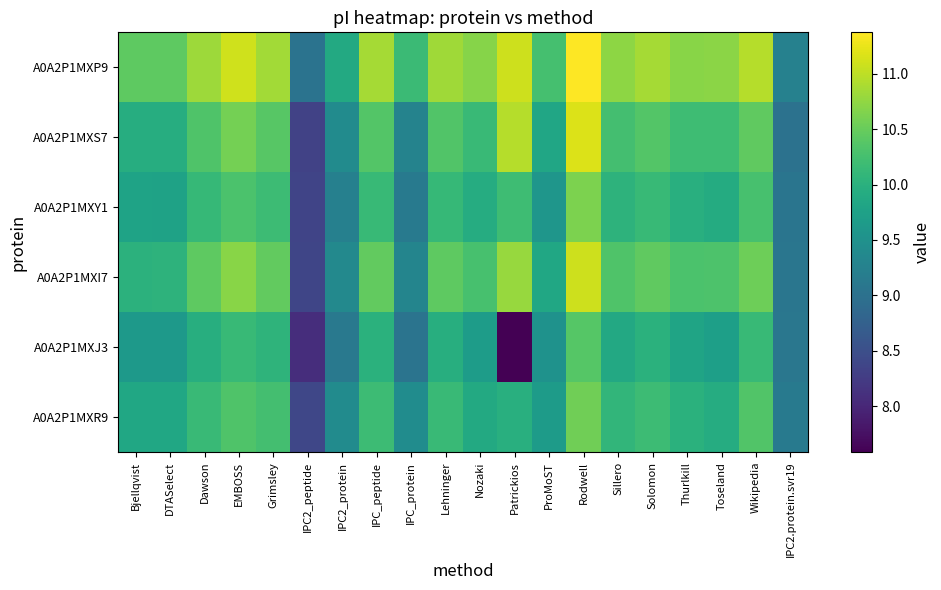

Reading left to right, transcribe all the data shown in this chart.

A0A2P1MXP9: Bjellqvist=10.4	DTASelect=10.4	Dawson=10.8	EMBOSS=11.1	Grimsley=10.8	IPC2_peptide=9.0	IPC2_protein=9.9	IPC_peptide=10.9	IPC_protein=10.2	Lehninger=10.8	Nozaki=10.7	Patrickios=11.1	ProMoST=10.3	Rodwell=11.4	Sillero=10.7	Solomon=10.9	Thurlkill=10.7	Toseland=10.7	Wikipedia=10.9	IPC2.protein.svr19=9.3
A0A2P1MXS7: Bjellqvist=9.9	DTASelect=9.9	Dawson=10.3	EMBOSS=10.6	Grimsley=10.4	IPC2_peptide=8.3	IPC2_protein=9.4	IPC_peptide=10.4	IPC_protein=9.3	Lehninger=10.3	Nozaki=10.2	Patrickios=10.9	ProMoST=9.8	Rodwell=11.2	Sillero=10.2	Solomon=10.4	Thurlkill=10.2	Toseland=10.2	Wikipedia=10.5	IPC2.protein.svr19=9.0
A0A2P1MXY1: Bjellqvist=9.8	DTASelect=9.8	Dawson=10.1	EMBOSS=10.3	Grimsley=10.2	IPC2_peptide=8.4	IPC2_protein=9.2	IPC_peptide=10.1	IPC_protein=9.2	Lehninger=10.1	Nozaki=9.9	Patrickios=10.2	ProMoST=9.6	Rodwell=10.6	Sillero=10.0	Solomon=10.1	Thurlkill=10.0	Toseland=9.9	Wikipedia=10.3	IPC2.protein.svr19=9.1
A0A2P1MXI7: Bjellqvist=10.0	DTASelect=10.0	Dawson=10.4	EMBOSS=10.7	Grimsley=10.5	IPC2_peptide=8.4	IPC2_protein=9.4	IPC_peptide=10.5	IPC_protein=9.3	Lehninger=10.4	Nozaki=10.3	Patrickios=10.8	ProMoST=9.8	Rodwell=11.1	Sillero=10.3	Solomon=10.5	Thurlkill=10.3	Toseland=10.3	Wikipedia=10.5	IPC2.protein.svr19=9.1
A0A2P1MXJ3: Bjellqvist=9.6	DTASelect=9.6	Dawson=10.0	EMBOSS=10.1	Grimsley=10.0	IPC2_peptide=8.1	IPC2_protein=9.1	IPC_peptide=10.0	IPC_protein=9.0	Lehninger=10.0	Nozaki=9.7	Patrickios=7.6	ProMoST=9.5	Rodwell=10.4	Sillero=9.9	Solomon=10.0	Thurlkill=9.8	Toseland=9.7	Wikipedia=10.1	IPC2.protein.svr19=9.1
A0A2P1MXR9: Bjellqvist=9.8	DTASelect=9.8	Dawson=10.2	EMBOSS=10.3	Grimsley=10.2	IPC2_peptide=8.4	IPC2_protein=9.4	IPC_peptide=10.2	IPC_protein=9.4	Lehninger=10.2	Nozaki=9.9	Patrickios=10.0	ProMoST=9.7	Rodwell=10.6	Sillero=10.1	Solomon=10.2	Thurlkill=10.0	Toseland=9.9	Wikipedia=10.3	IPC2.protein.svr19=9.1